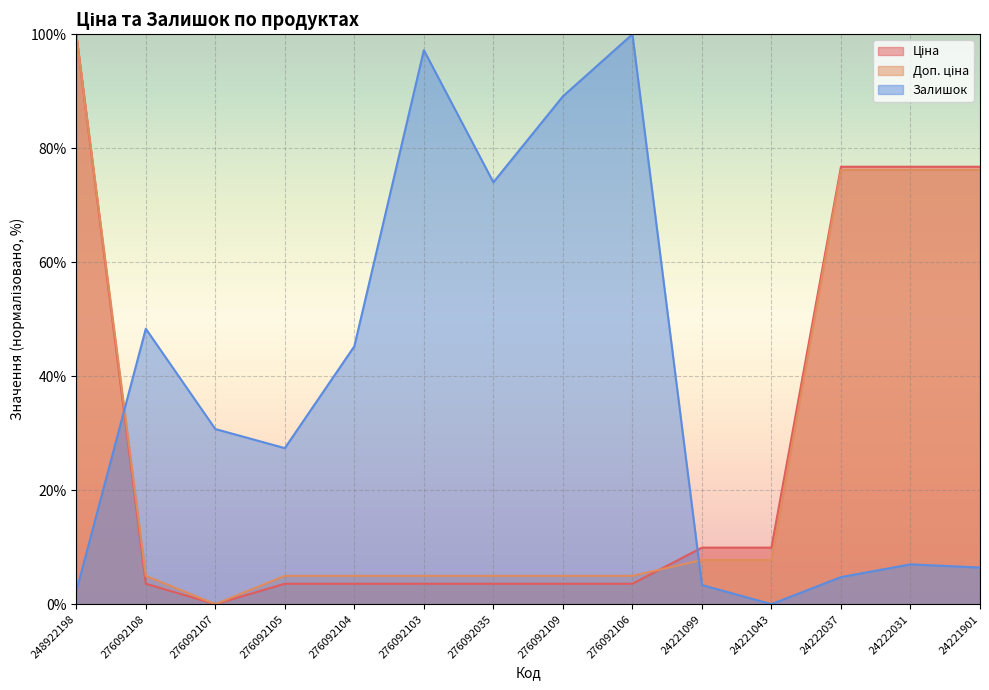

Which series has the largest total across all categories?

Залишок